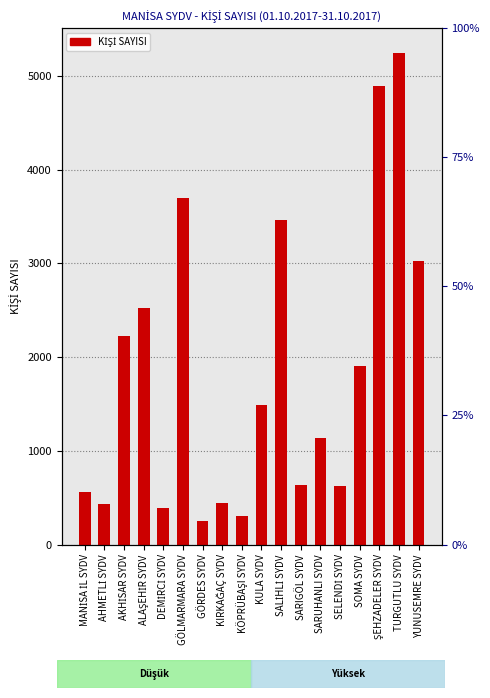

Where does the data first go above 1489?

AKHİSAR SYDV